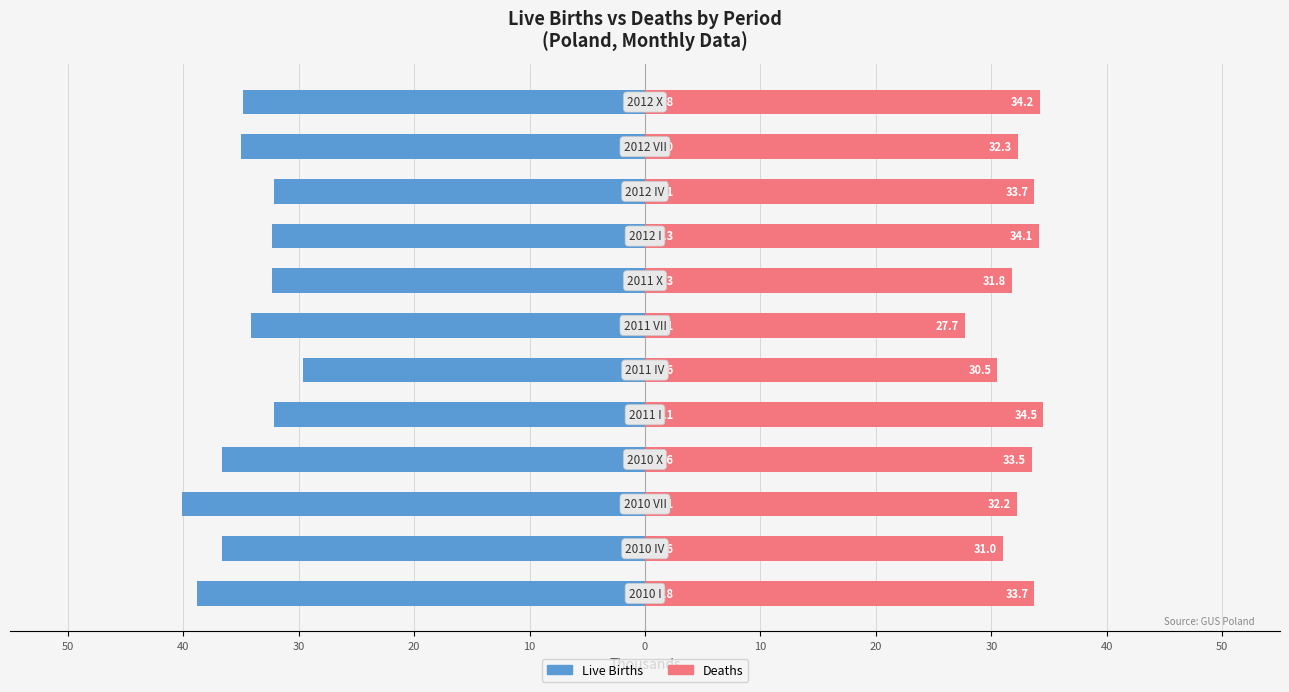

Which has a higher value, 30 or 50?

50